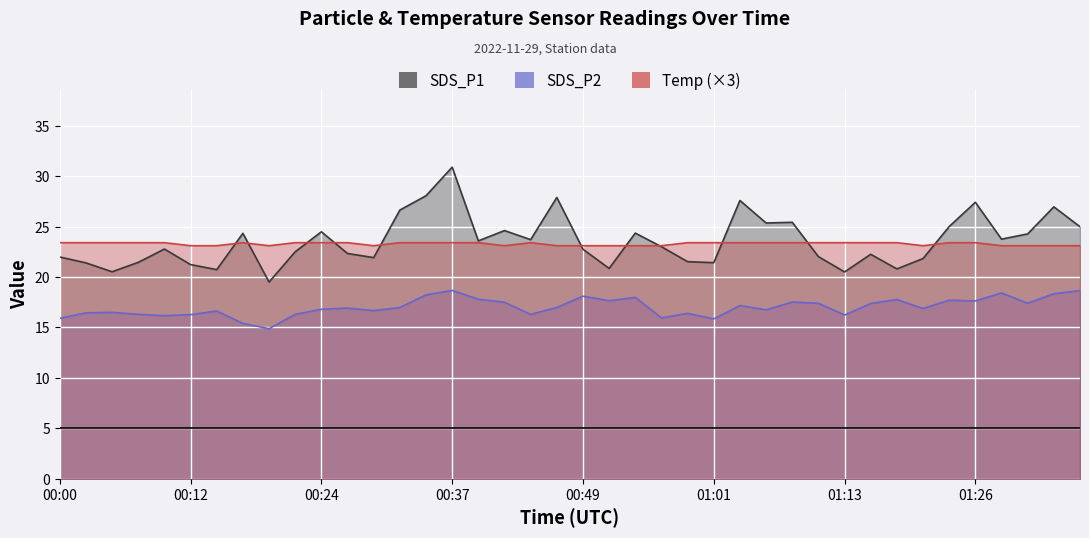

After their last crossing, which series has the higher values: Temp or SDS_P1?

SDS_P1